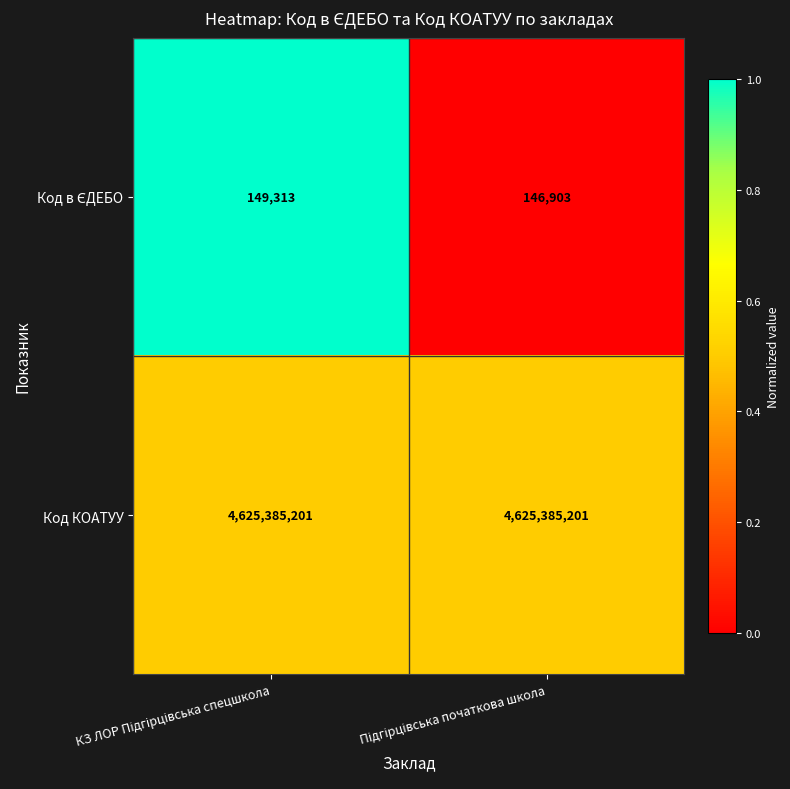

Which series has the largest total across all categories?

Код КОАТУУ